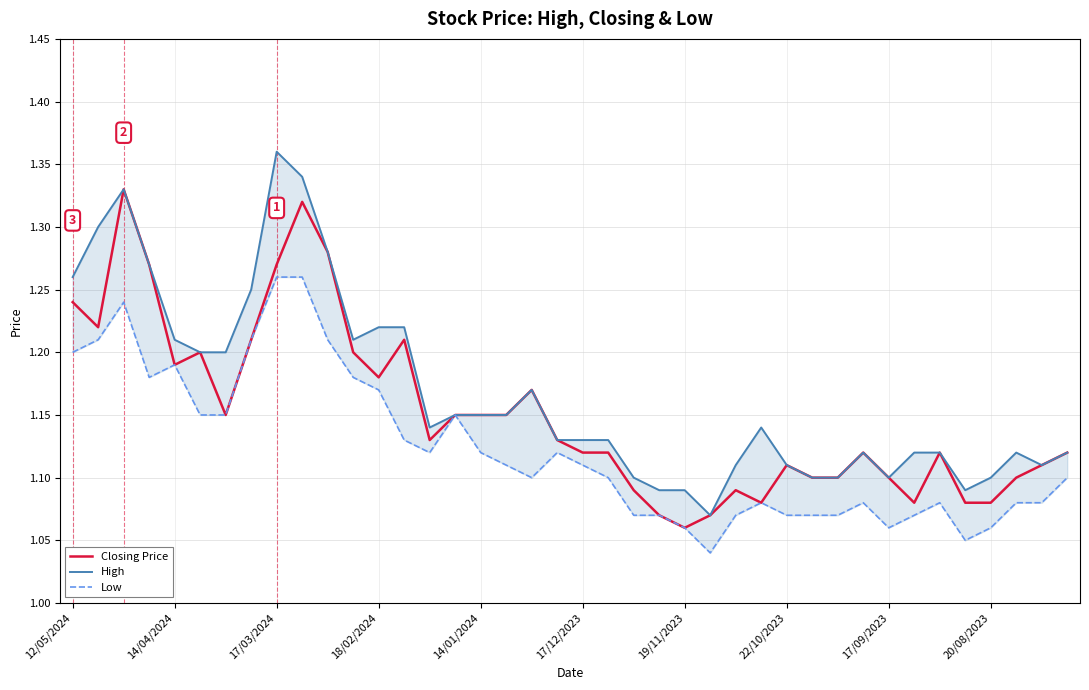

True or false: High and Low cross at least once.

False